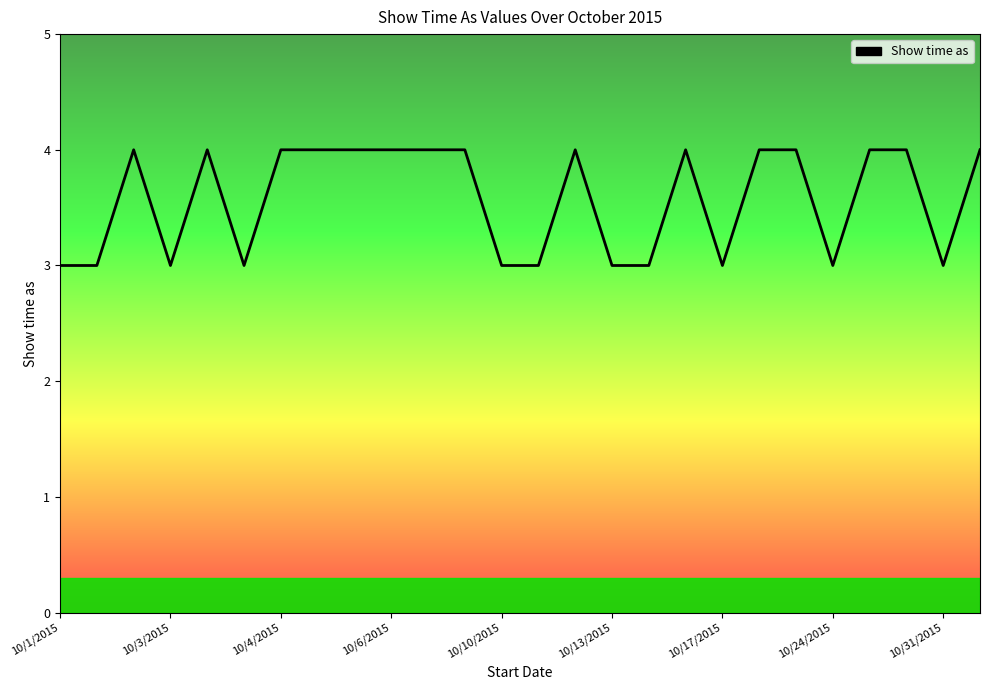

How many lines are shown in the chart?

1